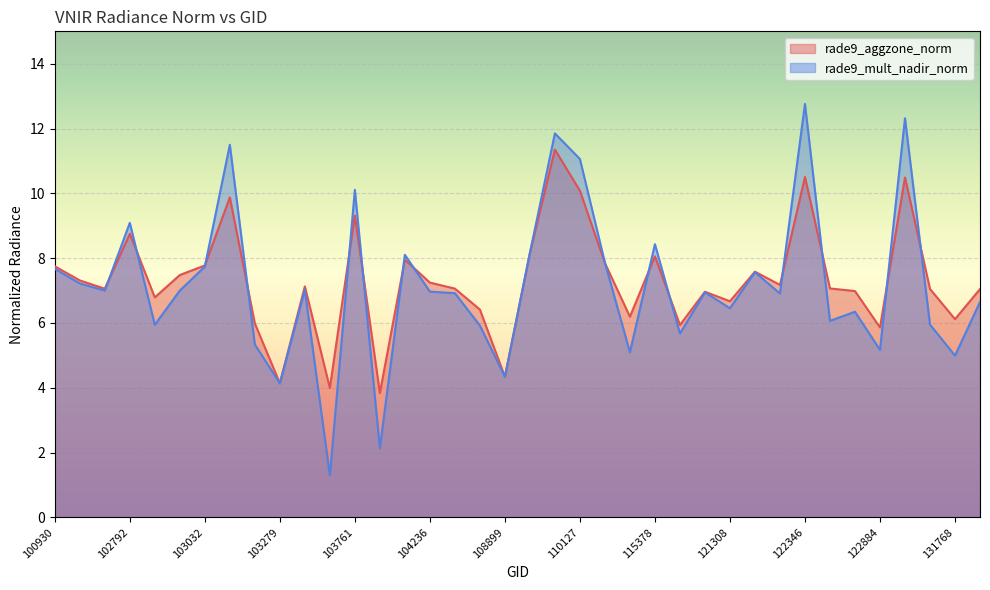

What is the difference between the highest and lowest values at 121308?

0.2